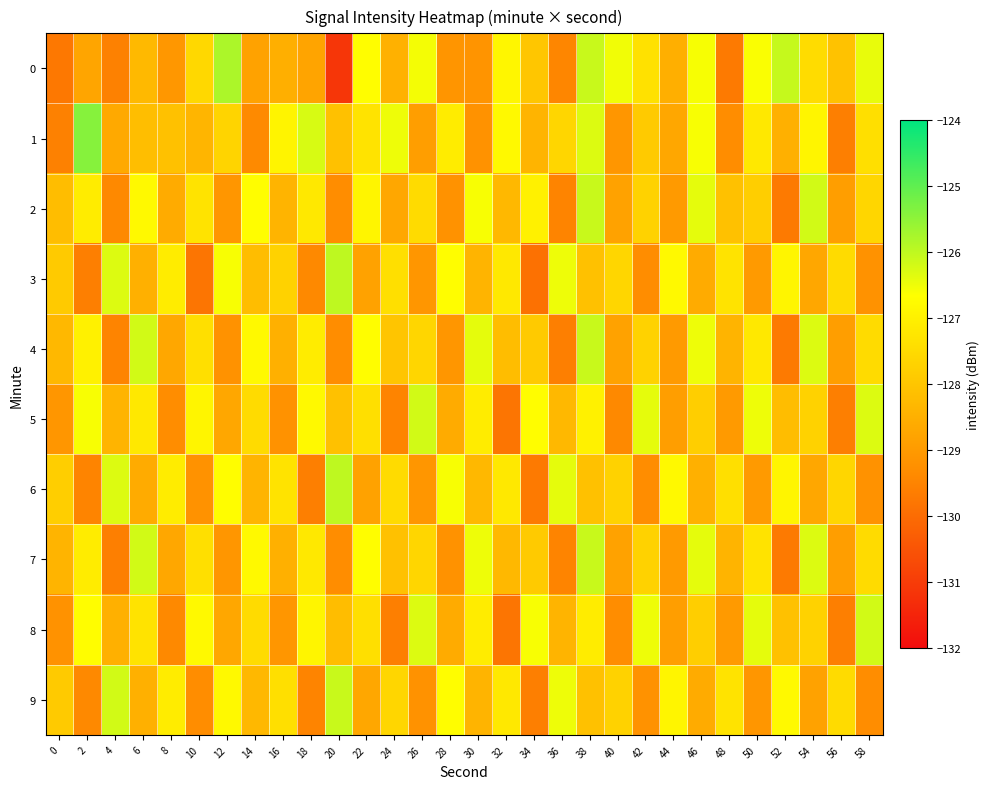

List the series in order of their peak value, lowest first.

5, 8, 2, 4, 7, 9, 3, 6, 0, 1